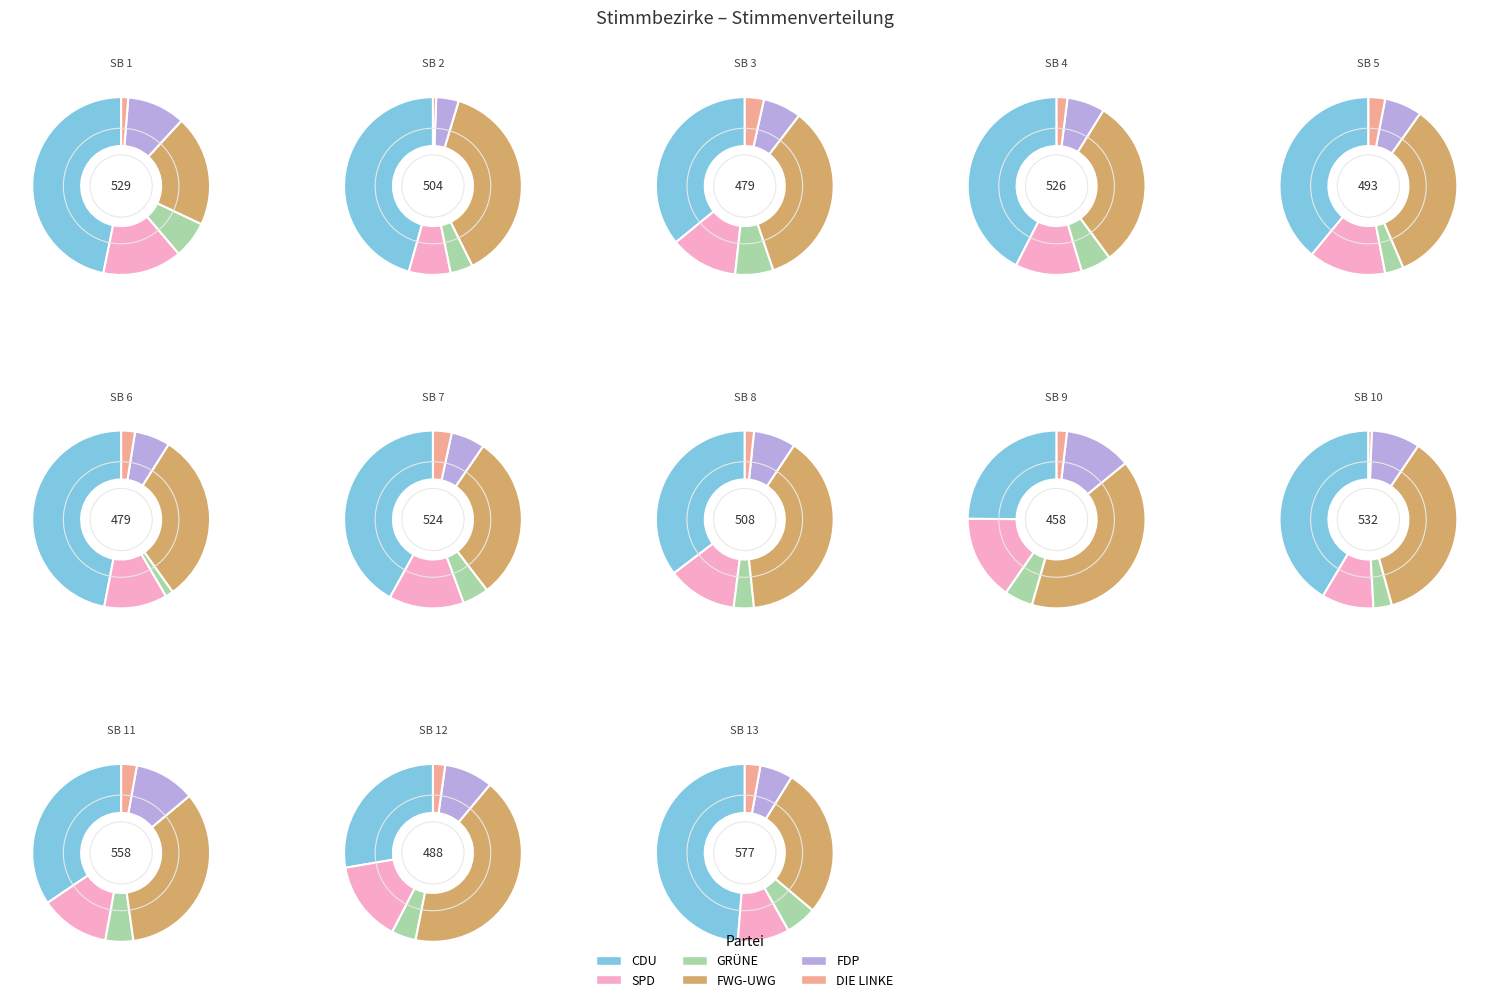

To the nearest percent, what is the combined percentage of Stimmbezirk 13 and Stimmbezirk 1?

16%